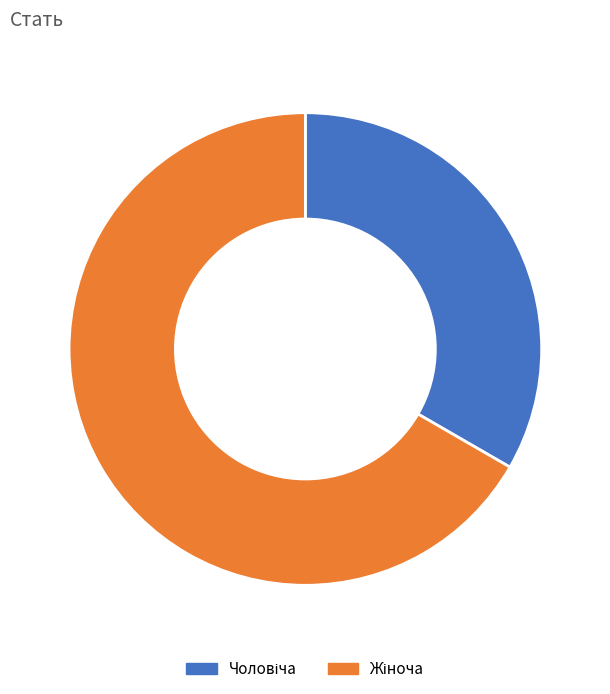

How many segments does this pie chart have?

2